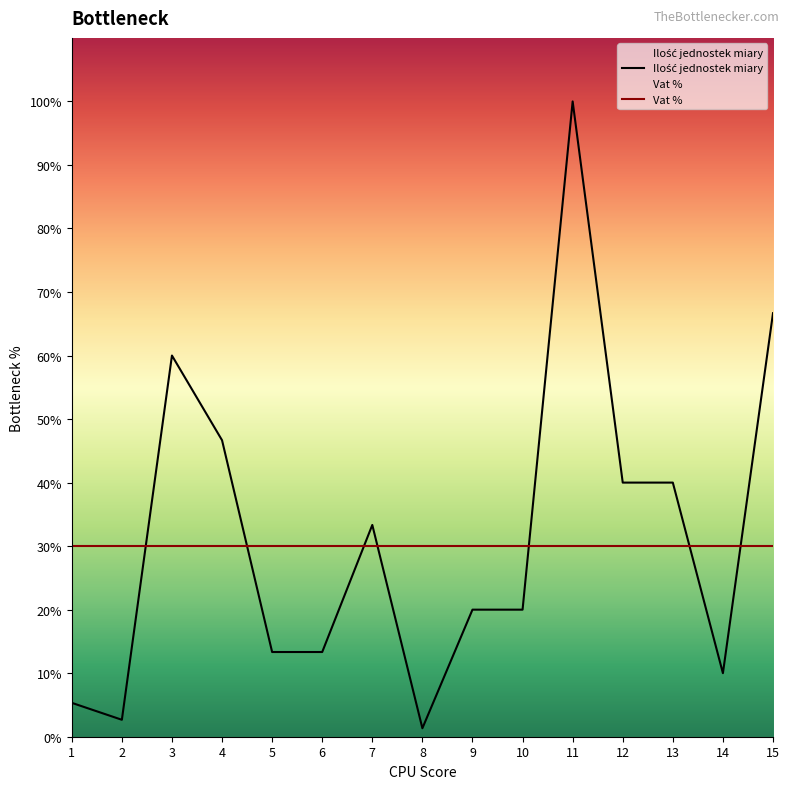

Is this an area chart (filled region under the line)?

No